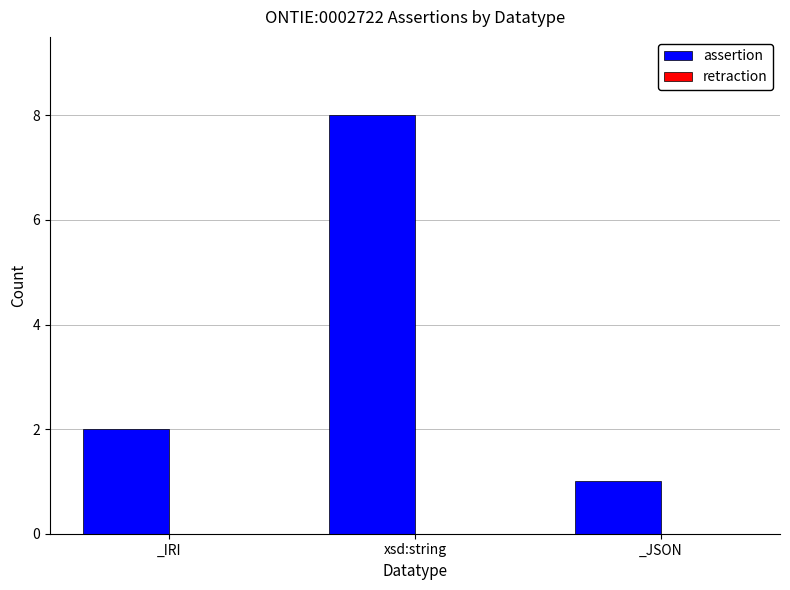

Where is the data nearest to the value 4?

_IRI